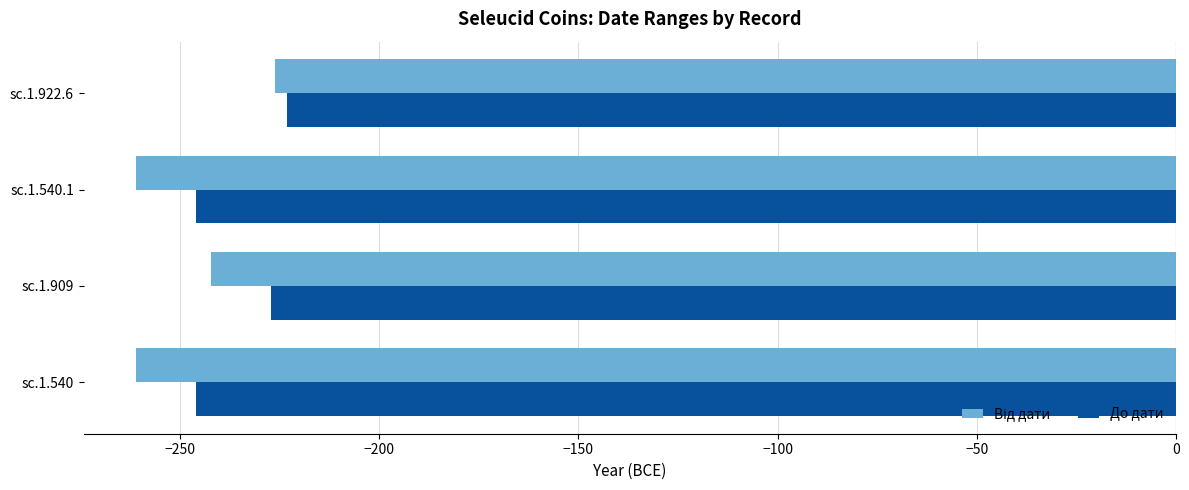

What is the highest value of the До дати series?

-223